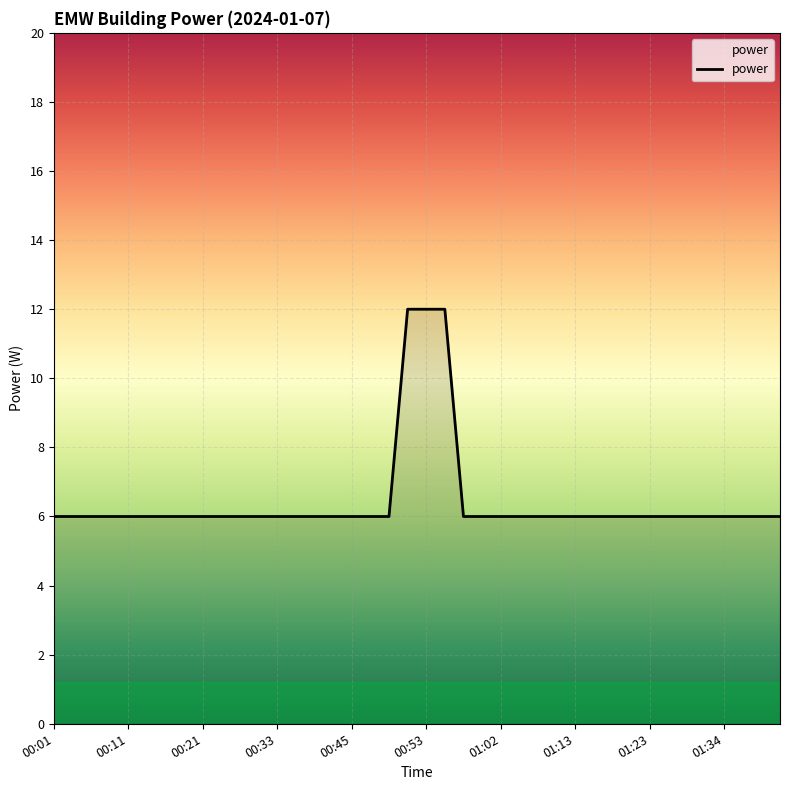

What is the minimum value shown in the chart?

6